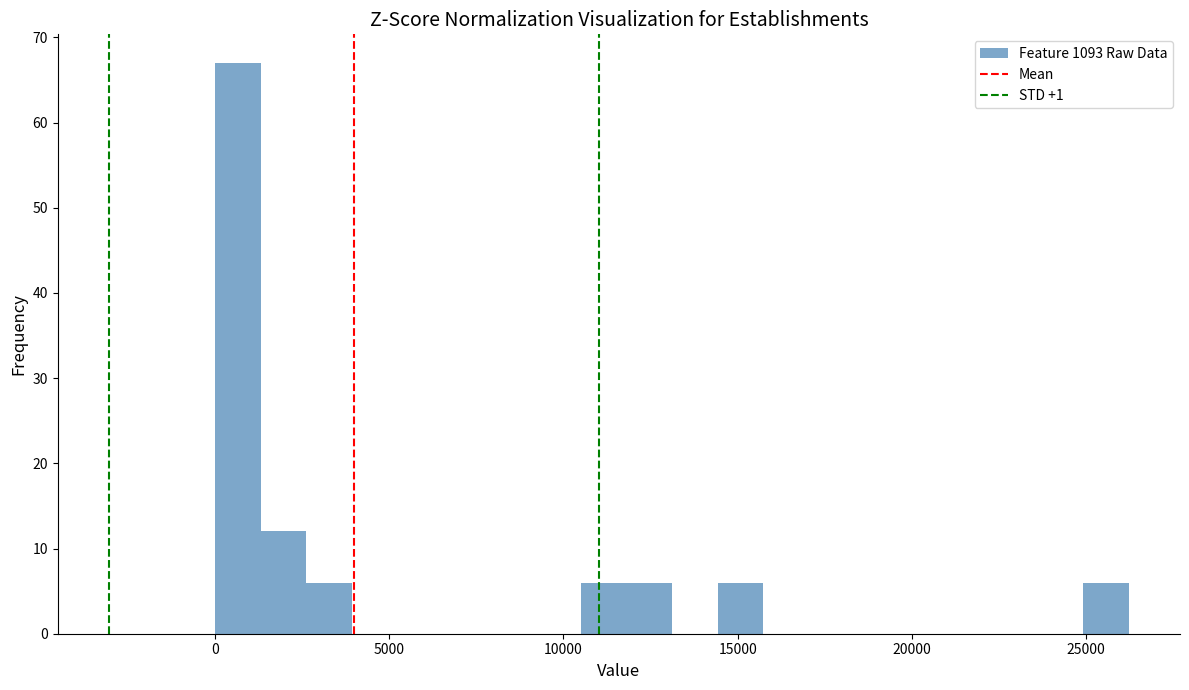

Around what value on the x-axis is the tallest bar? Give the approximate position of its centre, as read against the axis.

500